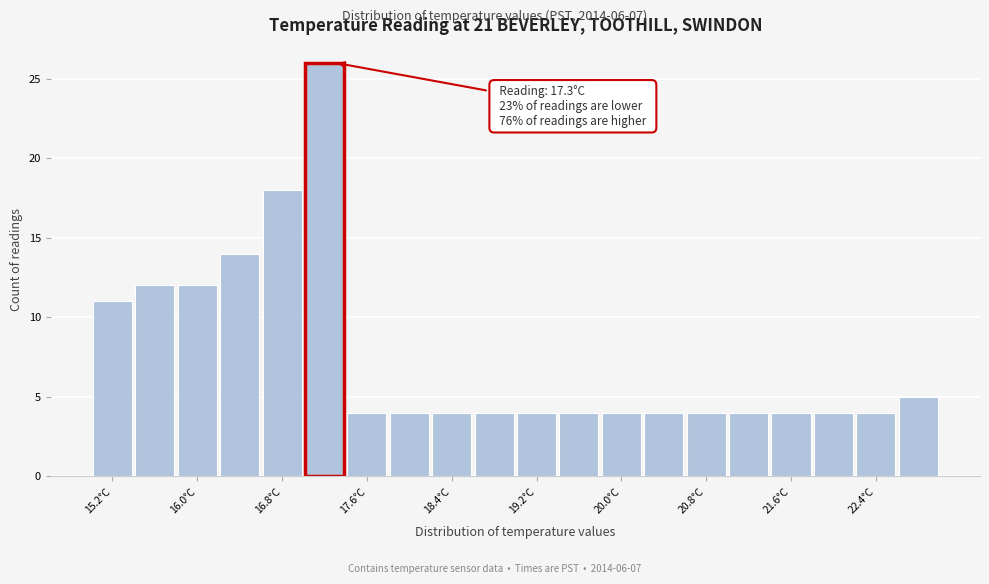

Which range on the x-axis has the tallest bar?

17.0 to 17.4